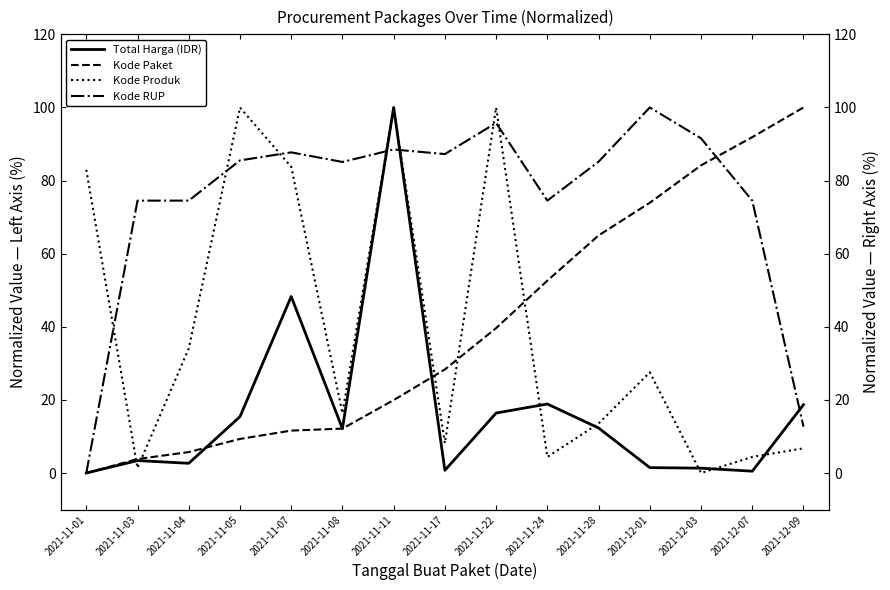

Where does the Total Harga (IDR) series first go above 12?

2021-11-05